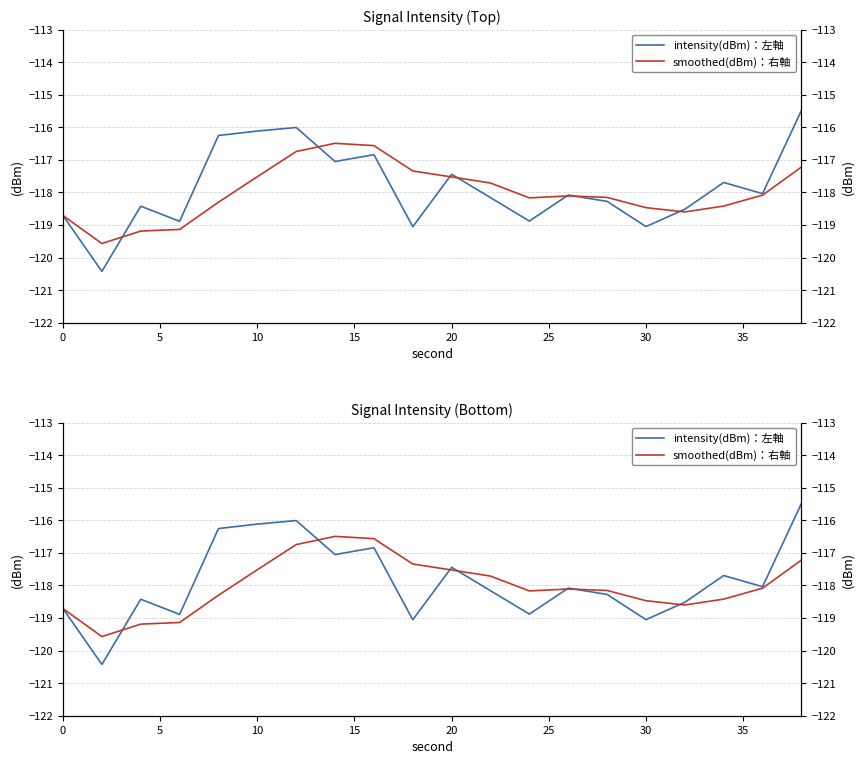

How many interior local valleys does the smoothed(dBm)：右軸 series have?

3